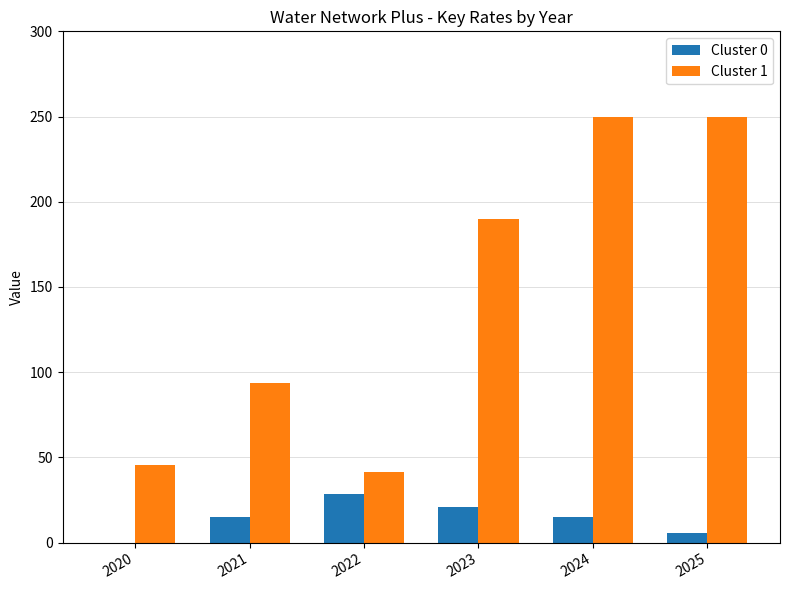

Where is Cluster 1 nearest to the value 145?

2023